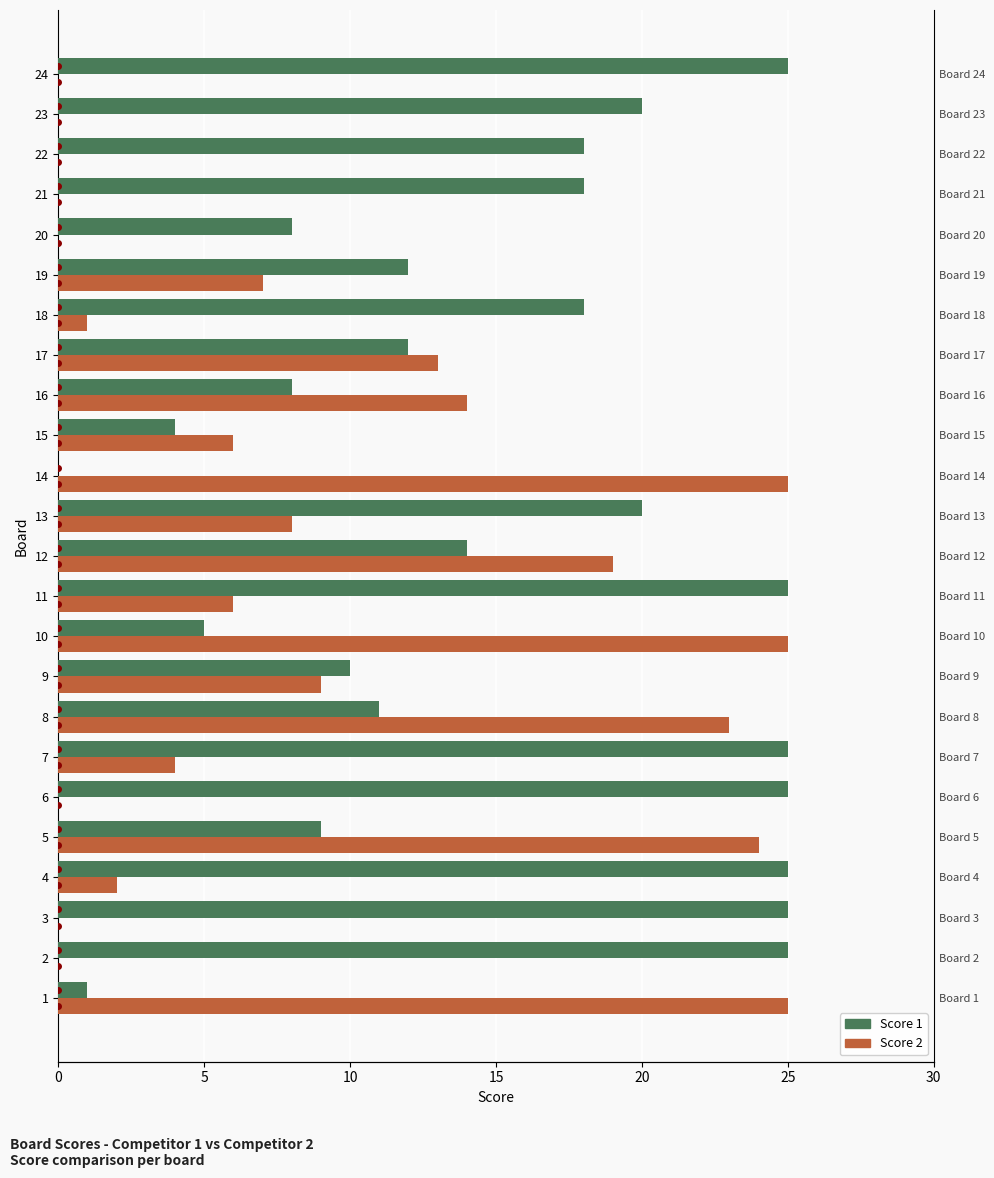

Reading left to right, what are all the values shown in this chart?

Score 1: 1	25	25	25	9	25	25	11	10	5	25	14	20	0	4	8	12	18	12	8	18	18	20	25
Score 2: 25	0	0	2	24	0	4	23	9	25	6	19	8	25	6	14	13	1	7	0	0	0	0	0